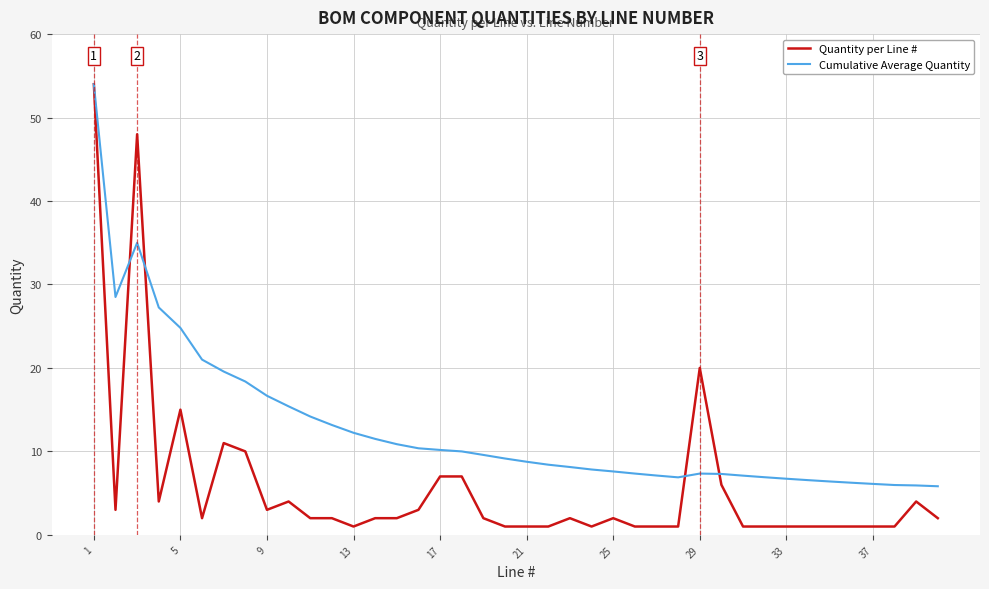

Which series has the largest total across all categories?

Cumulative Average Quantity